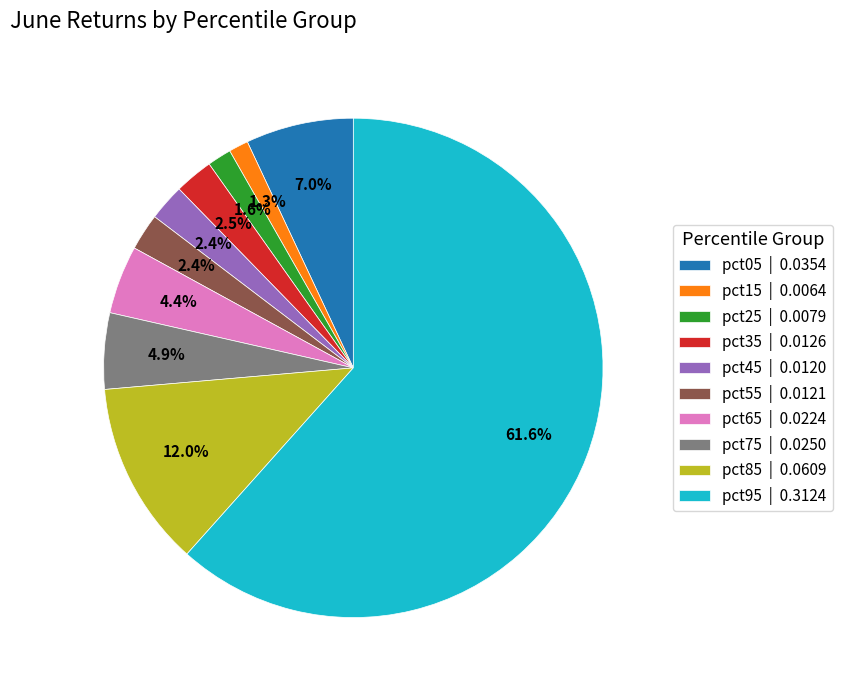

Is there a majority slice in this chart?

Yes